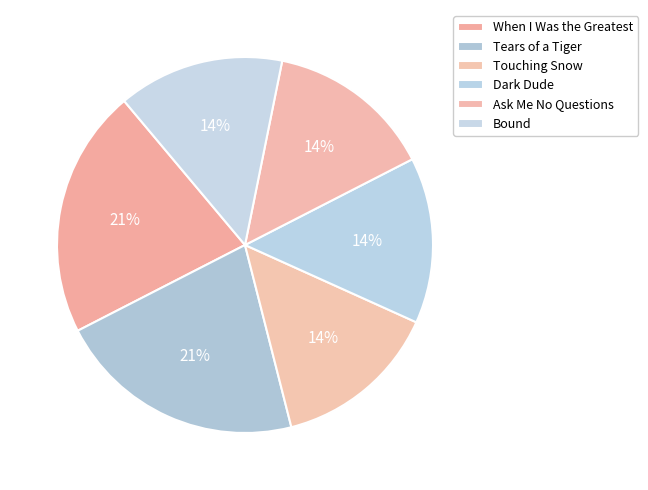

Which has a higher value, When I Was the Greatest or Dark Dude?

When I Was the Greatest